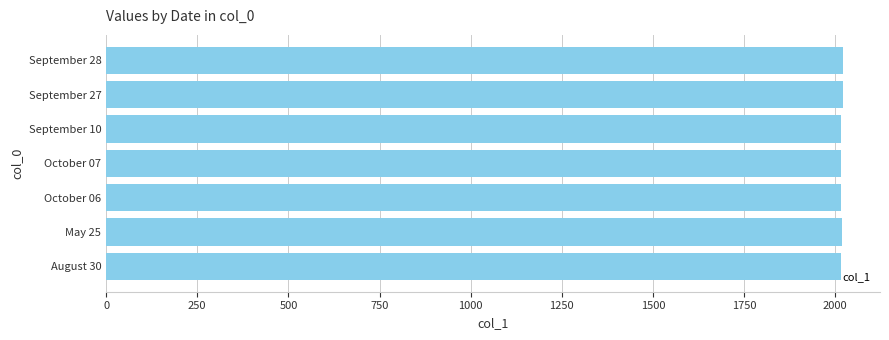

Count the number of data series in this chart.

1